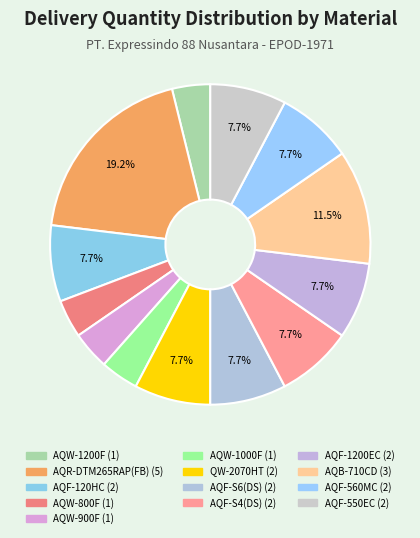

How many slices are in this pie chart?

13